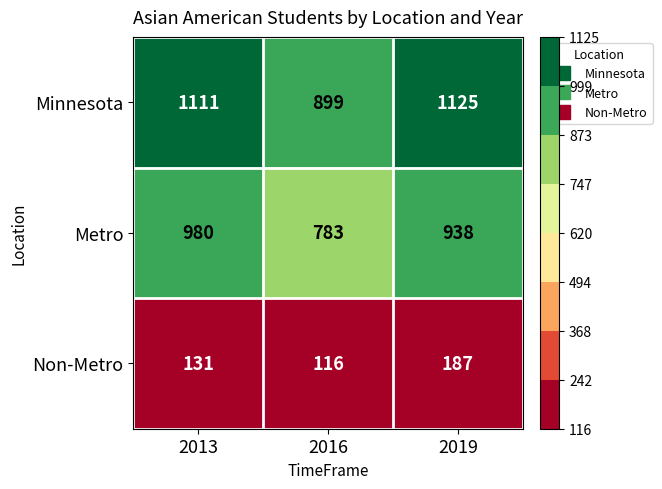

At which category is the sum across all series the highest?

2019